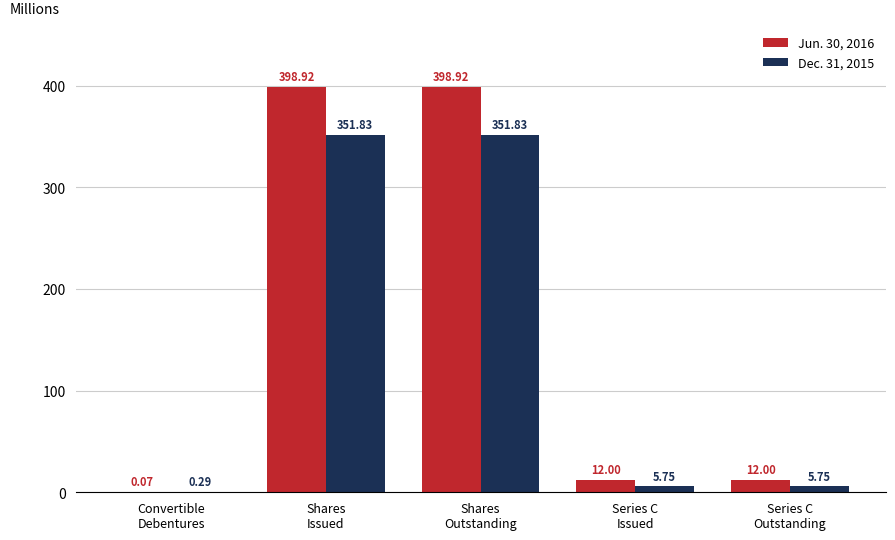

Which series has the largest total across all categories?

Jun. 30, 2016